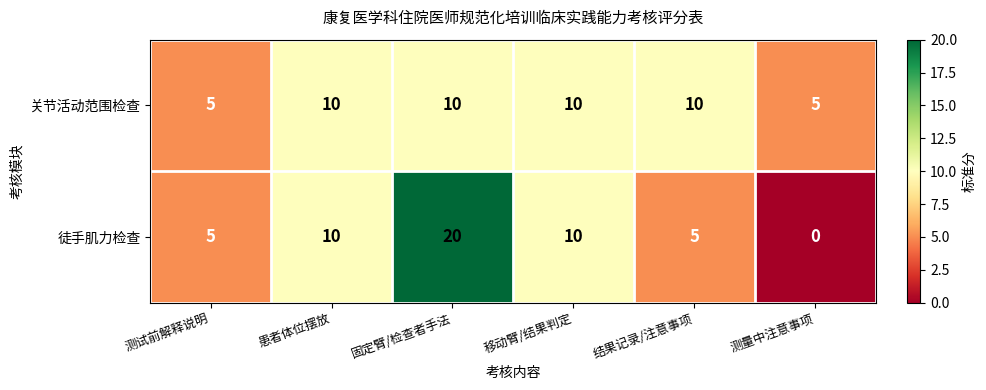

What is the total value across all series at 测试前解释说明?

10